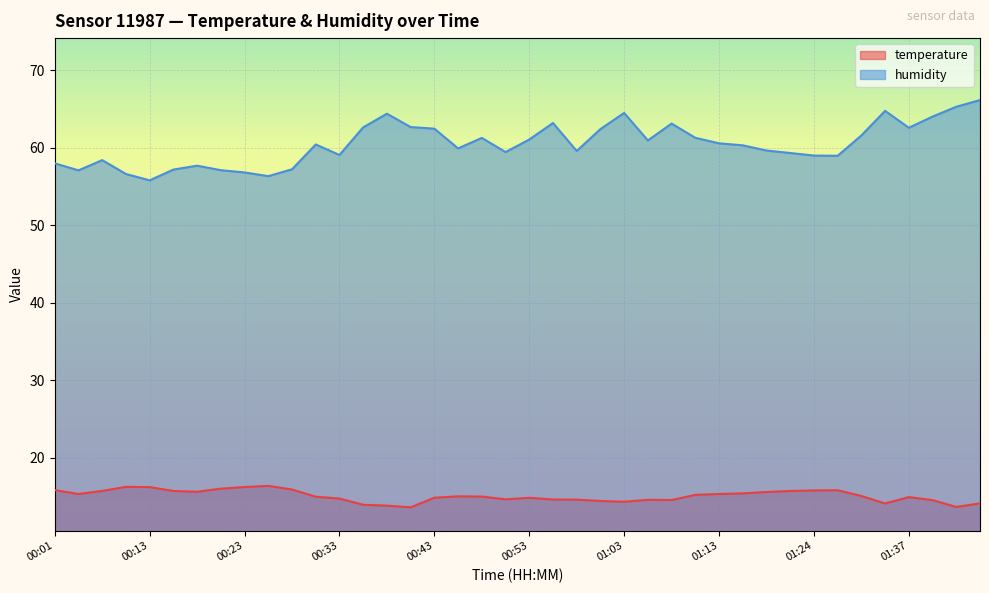

Which series has the largest total across all categories?

humidity